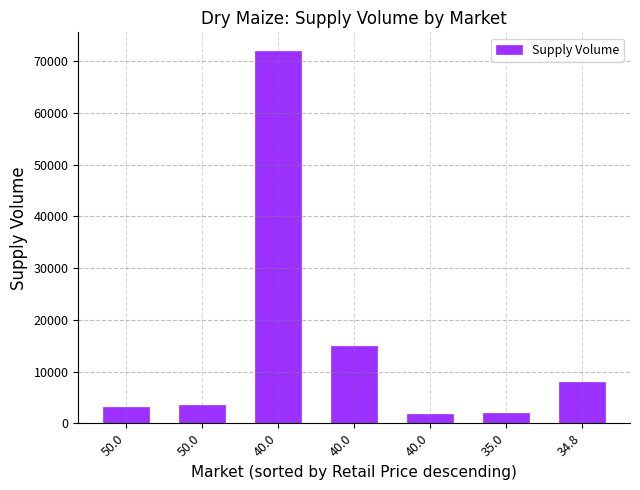

Does the chart contain any negative values?

No